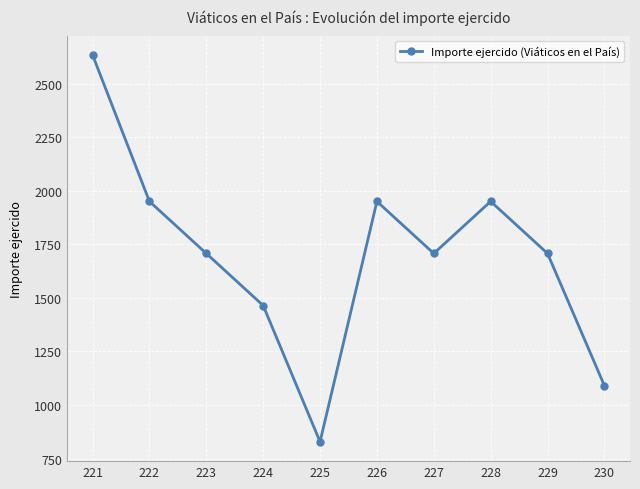

The chart shows a value of 1950.0 at 222. True or false?

True